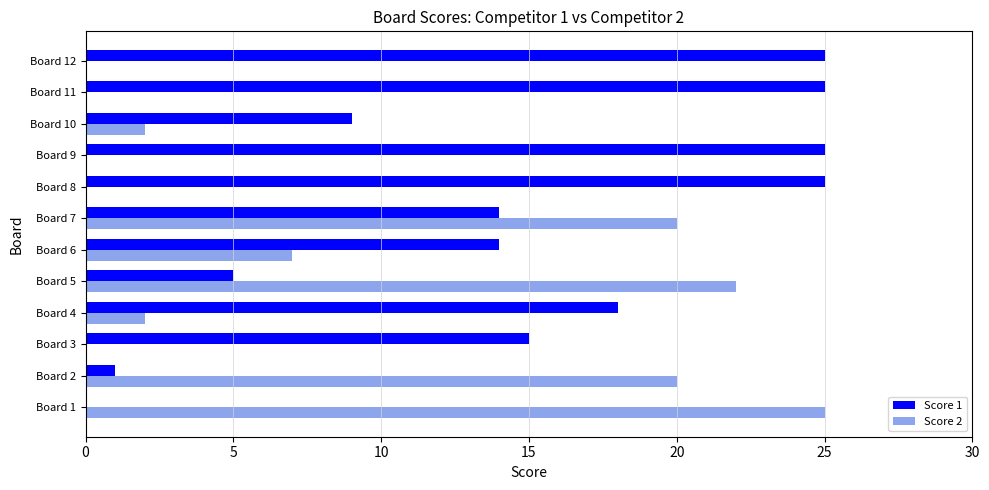

What are all the series names shown in the legend?

Score 1, Score 2